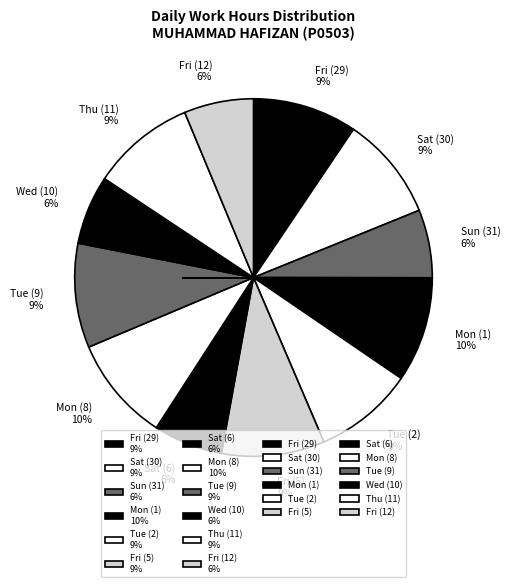

What percentage is the Mon (1) slice, to the nearest percent?

10%